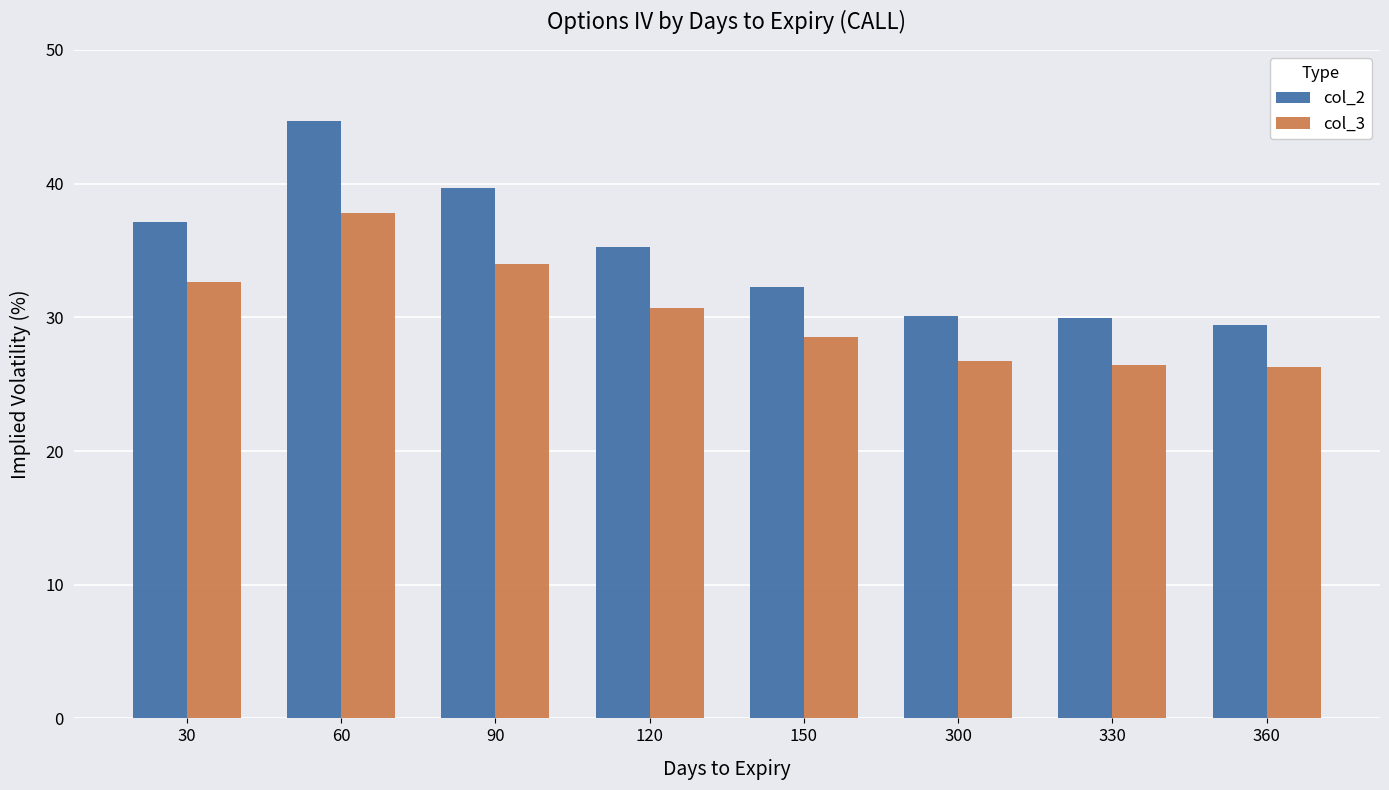

Count the number of data series in this chart.

2